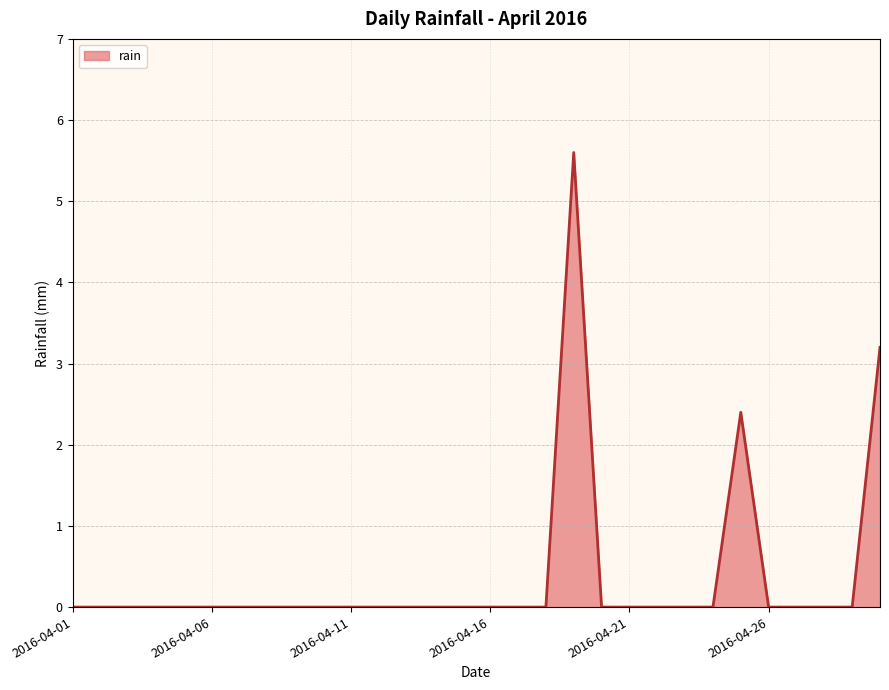

How many lines are shown in the chart?

1